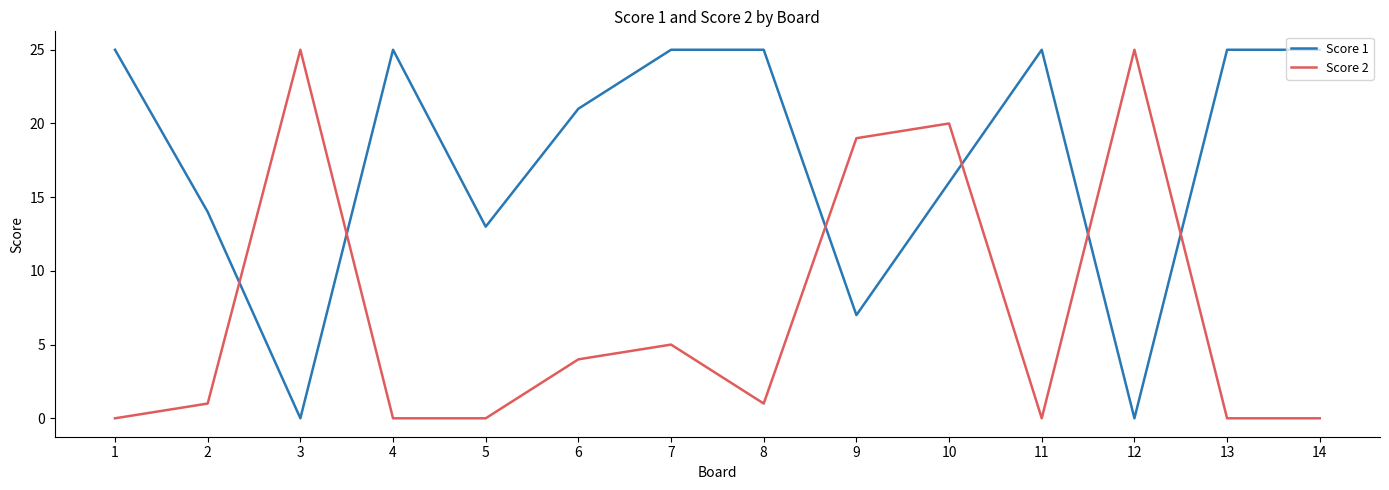

What is the maximum value shown in the chart?

25